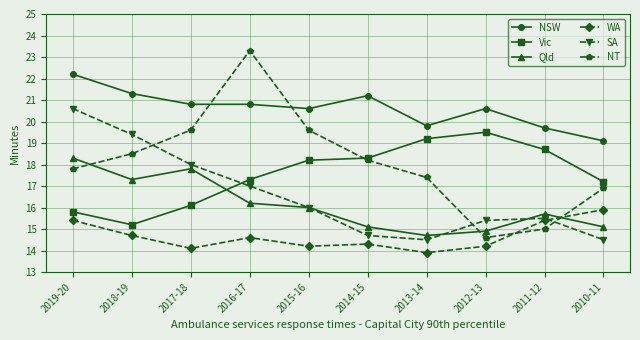

True or false: WA has more than 0 interior local peaks.

True